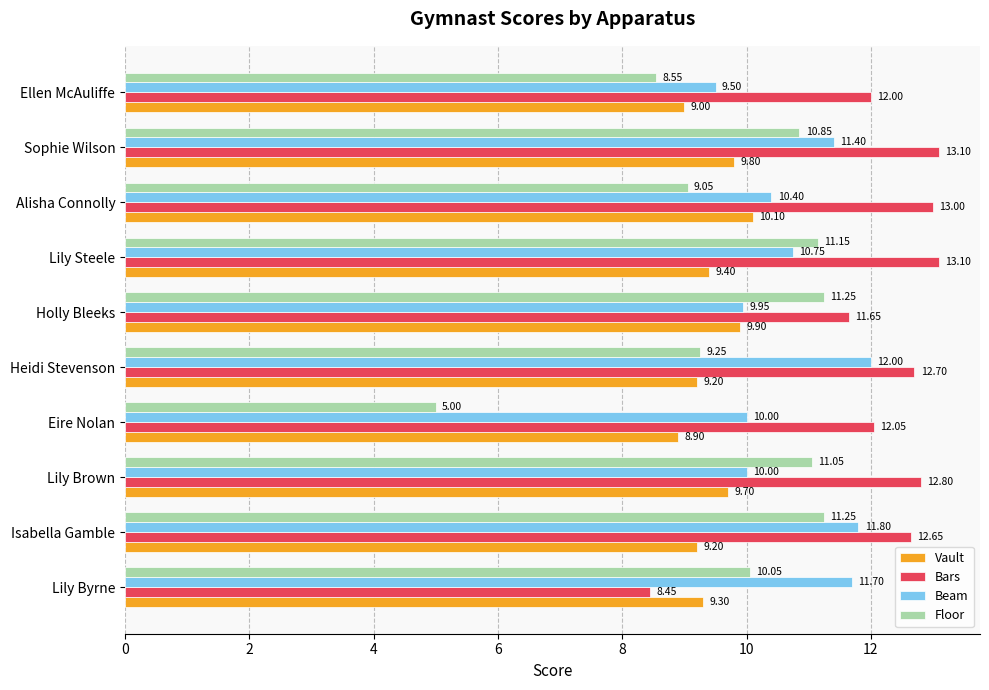

Where is Floor nearest to the value 8?

Ellen McAuliffe